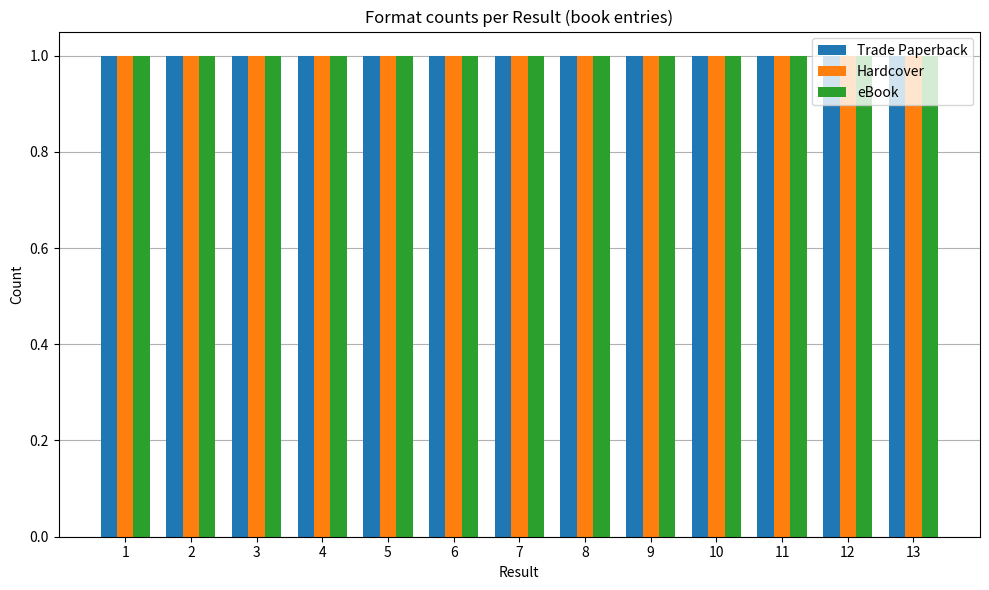

How many bars are there in total?

39